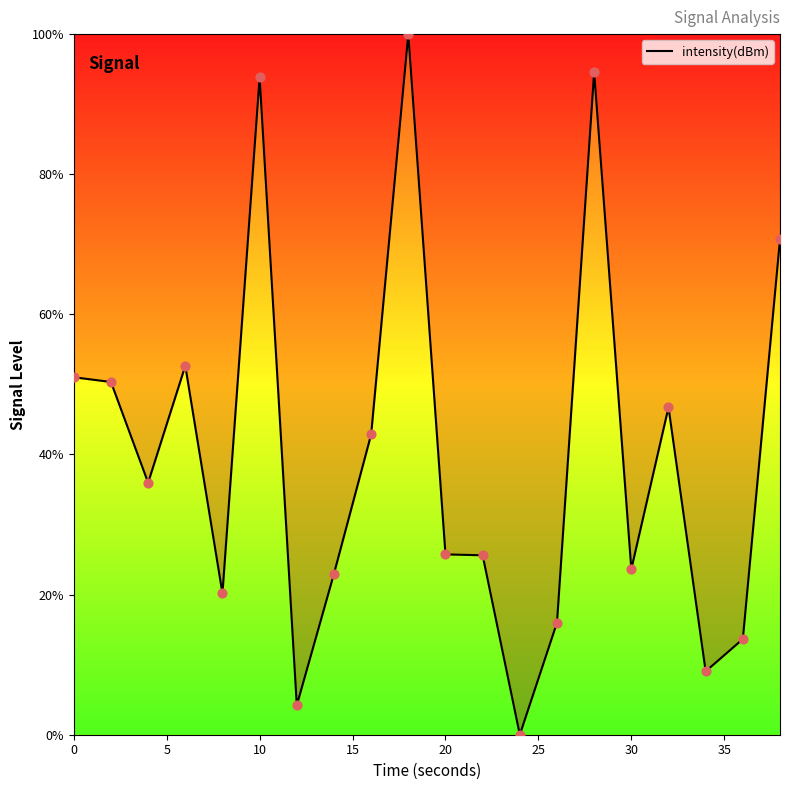

What is the difference between the maximum and minimum values?

100.0